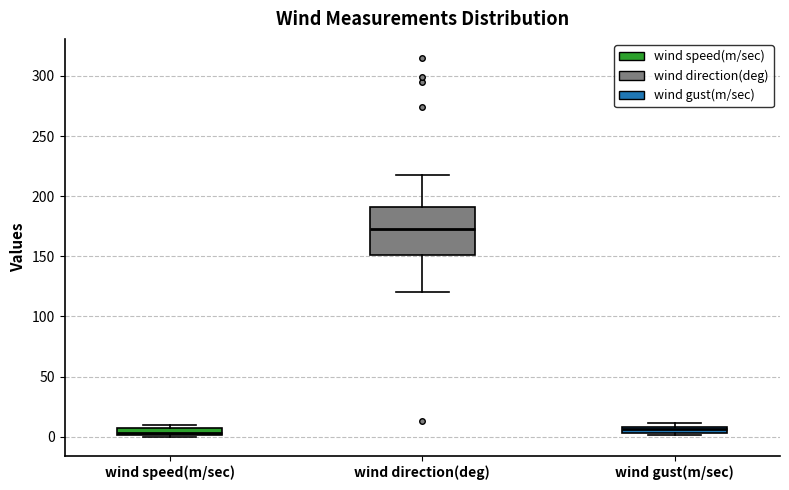

Where is the lower edge of the box for wind speed(m/sec) on the y-axis? The values are not printed on the chart, so give them approximately, as read against the axis.

0